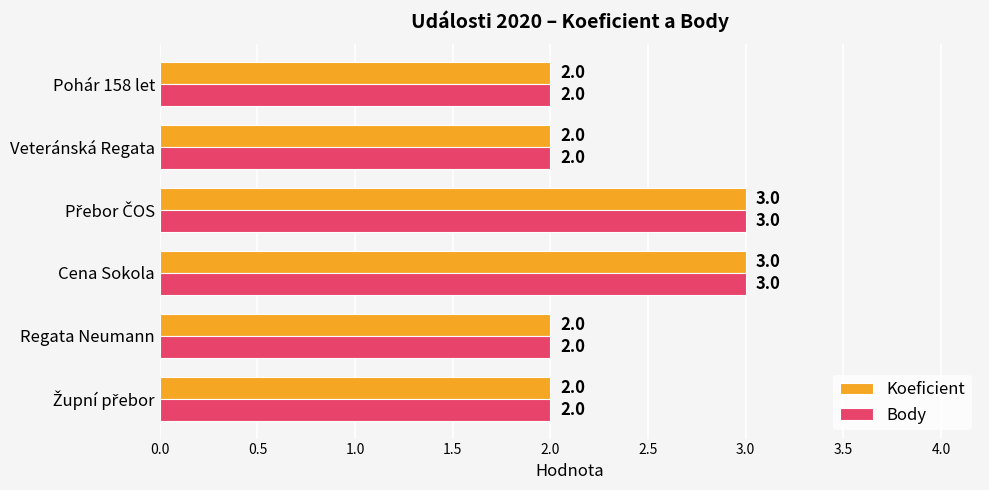

Is it true that Body equals 2 at Pohár 158 let?

True